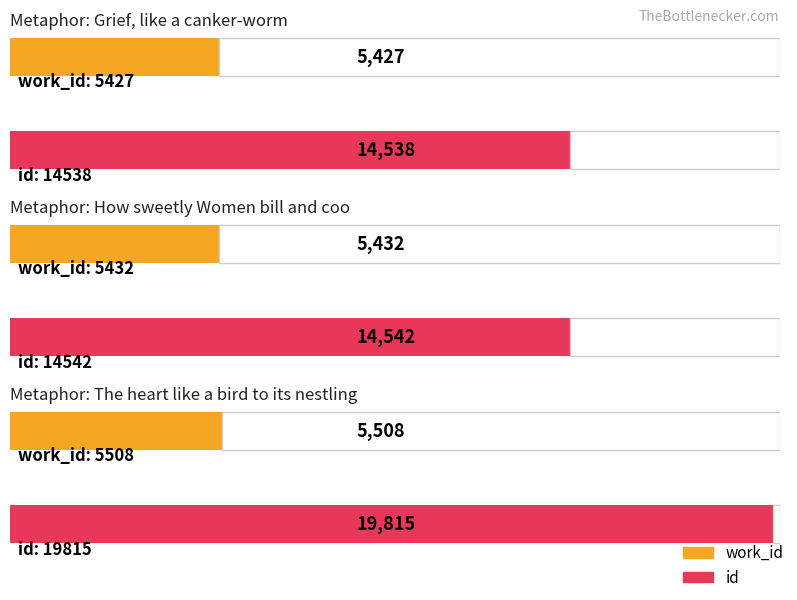

What are all the series names shown in the legend?

work_id, id